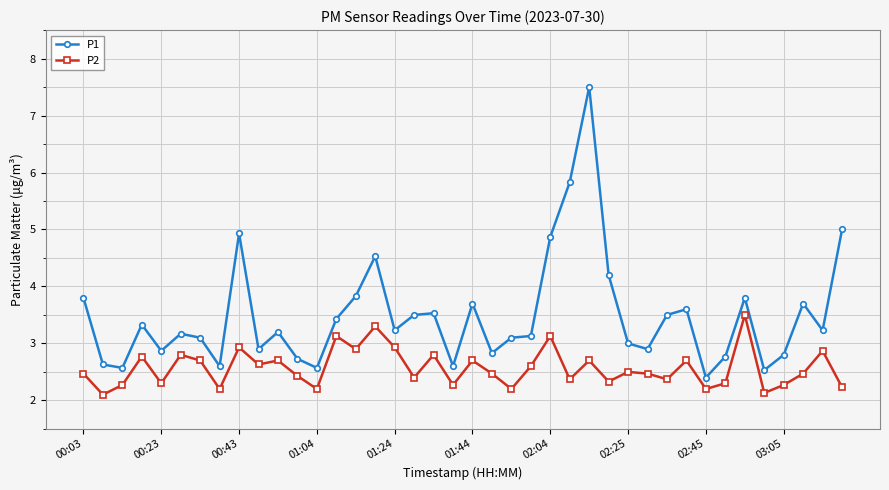

How many distinct data groups are displayed?

2